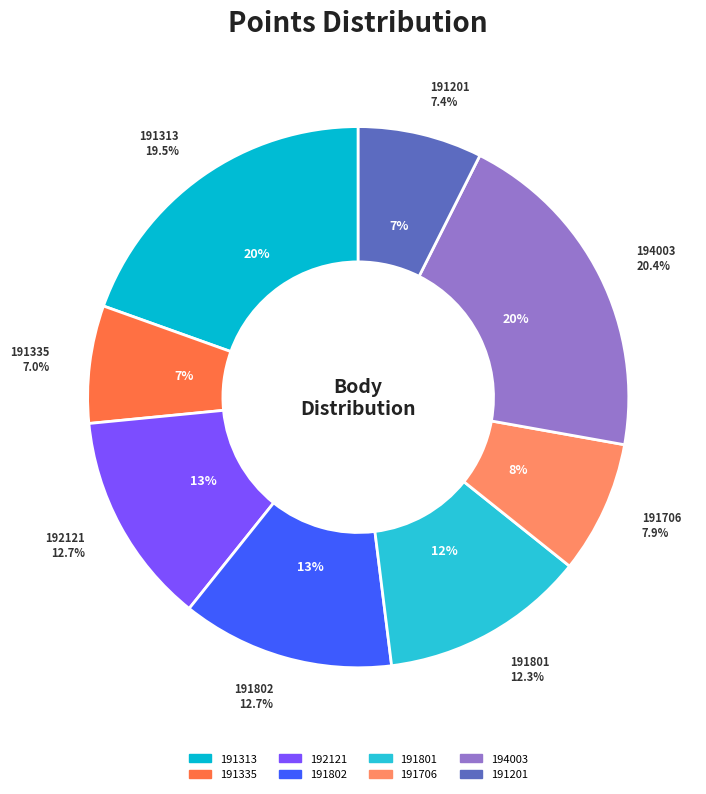

The 191313 slice represents 8% of the pie. True or false?

False